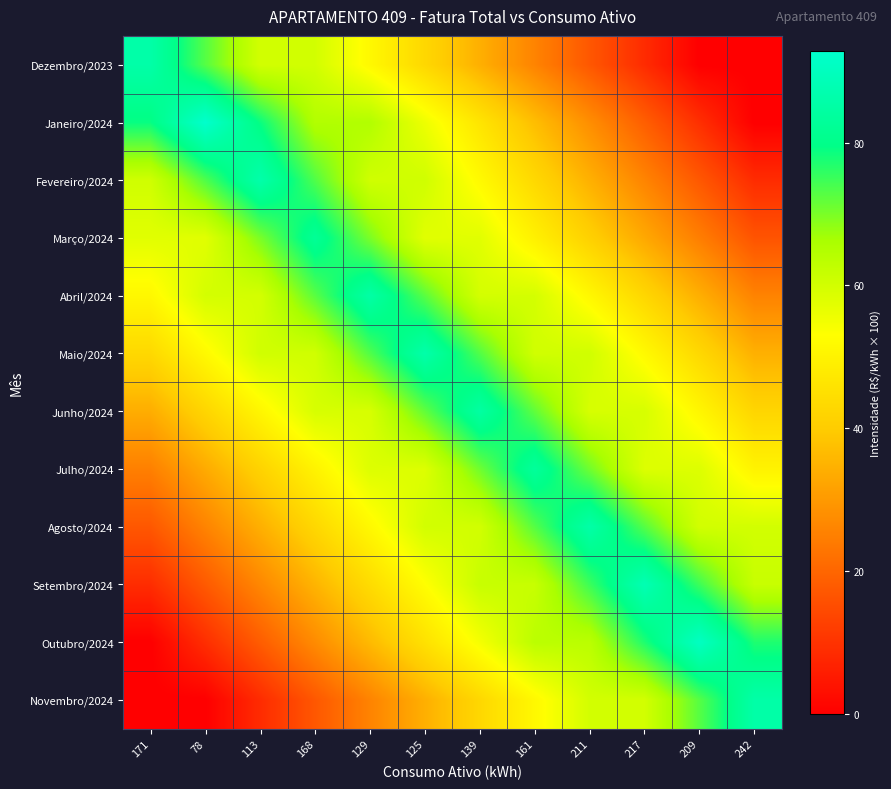

At how many categories does at least one series exceed 57?

12